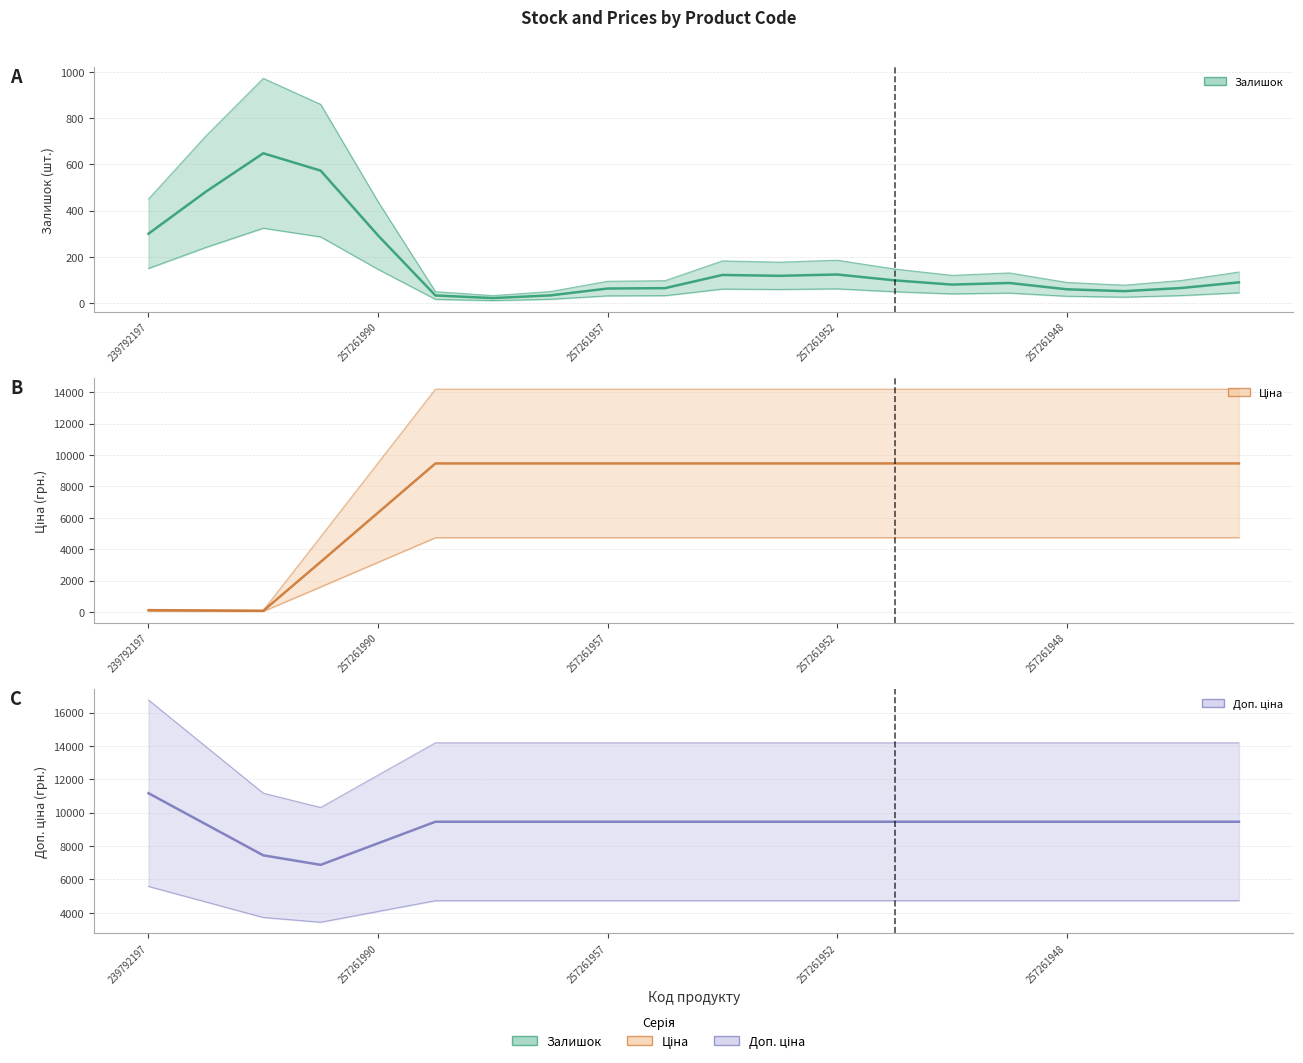

True or false: Доп. ціна has a value of 9458.9 at 257261956.

True